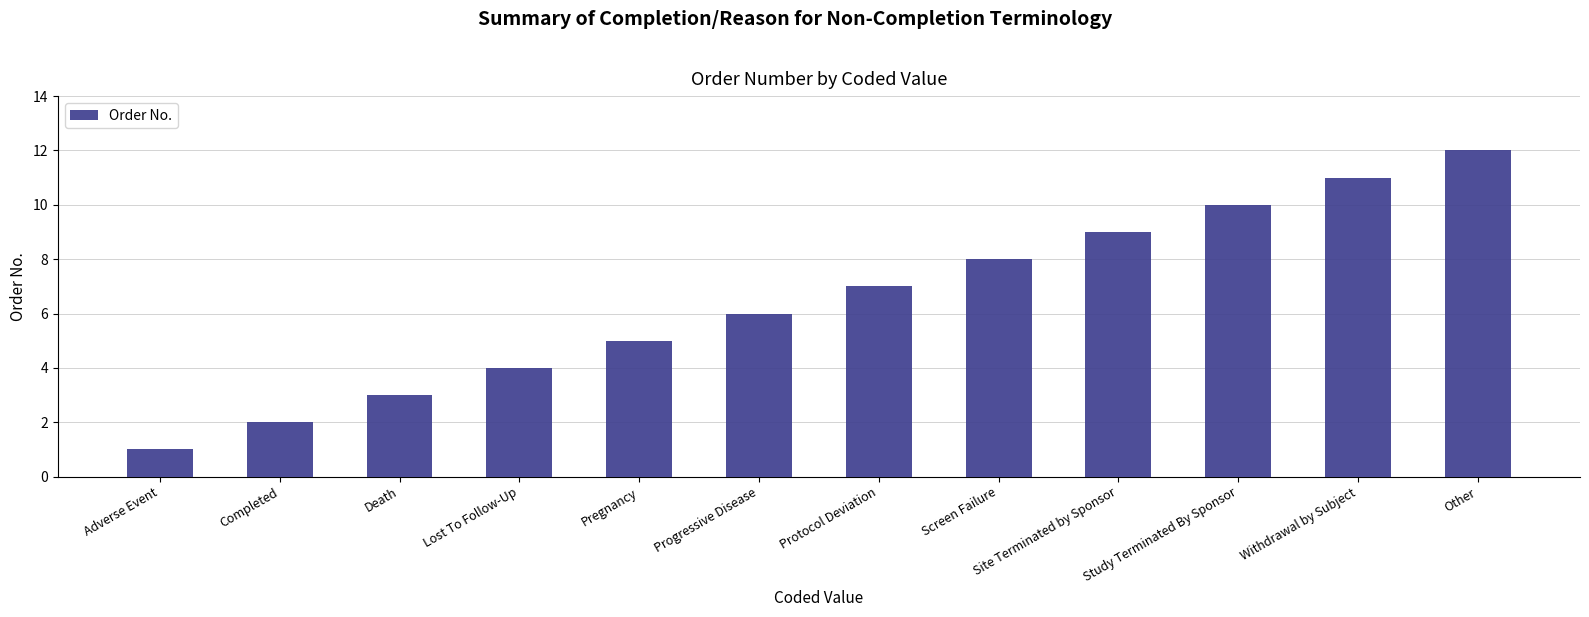

True or false: the data shows 0 at Adverse Event.

False